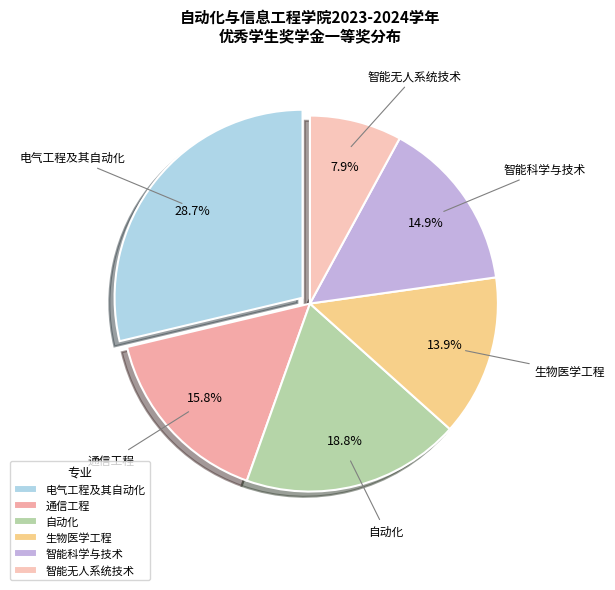

Combined, what portion of the pie is 生物医学工程 and 电气工程及其自动化?

42.6%